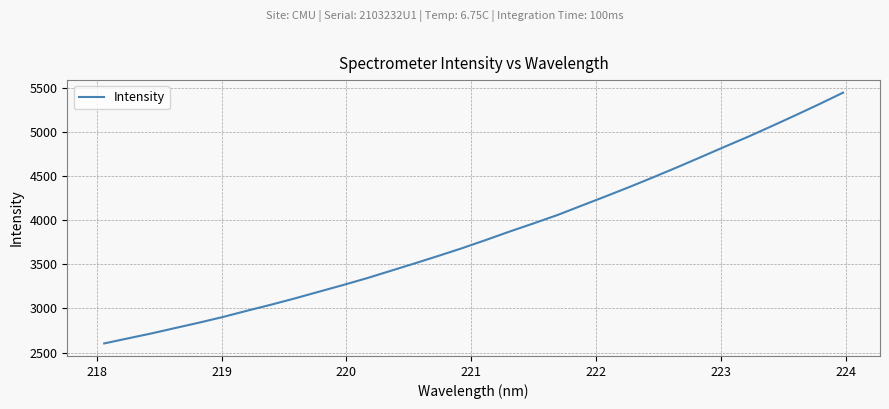

What is the greatest value displayed?

5450.5